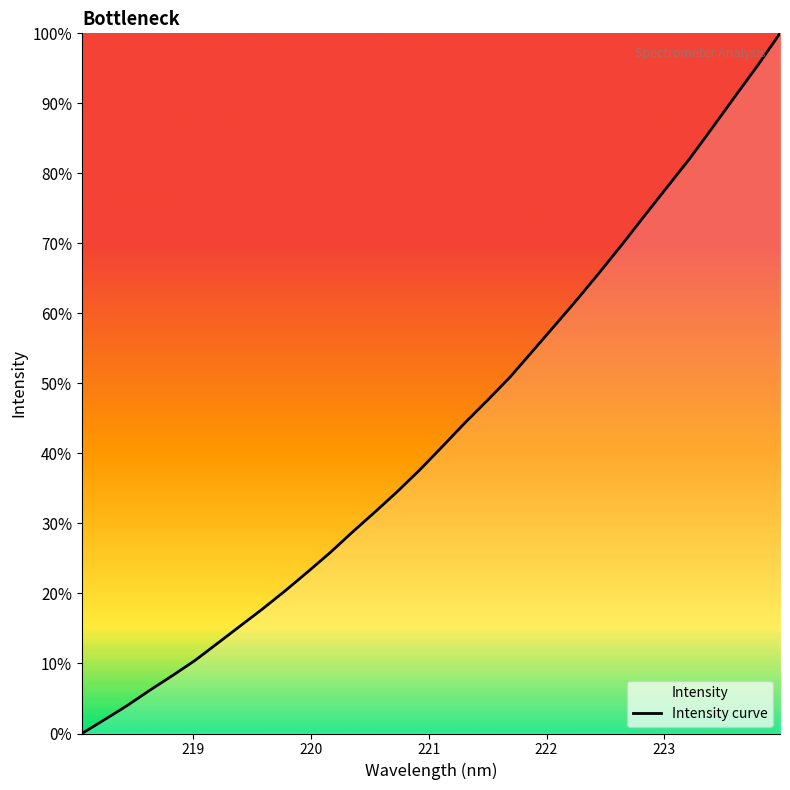

What is the difference between the maximum and minimum values?

100.0